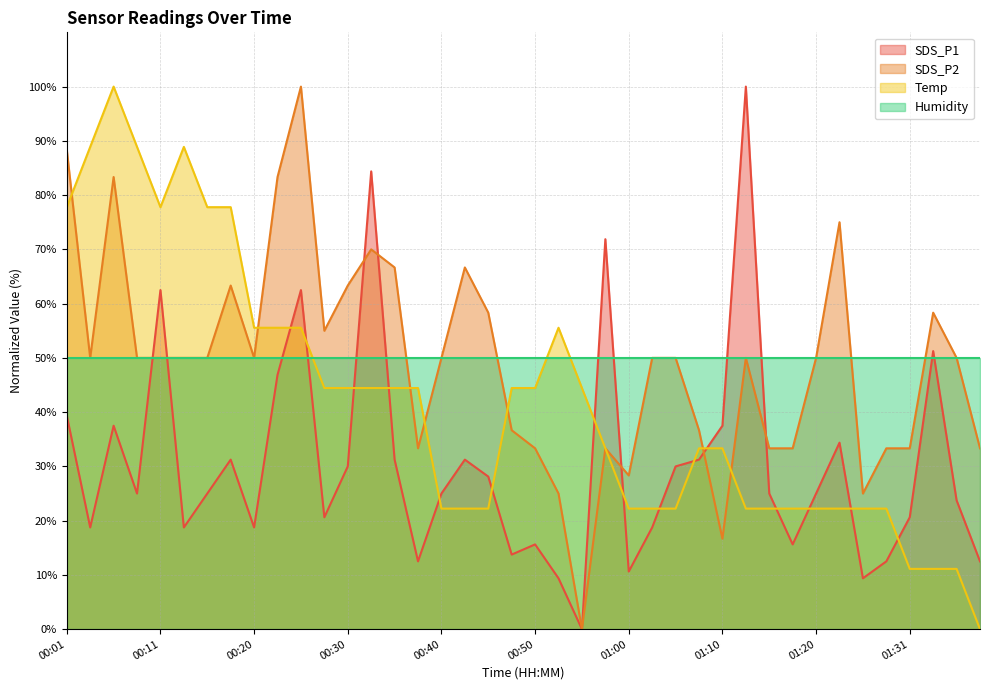

At which category does SDS_P2 reach its first local valley?

00:03